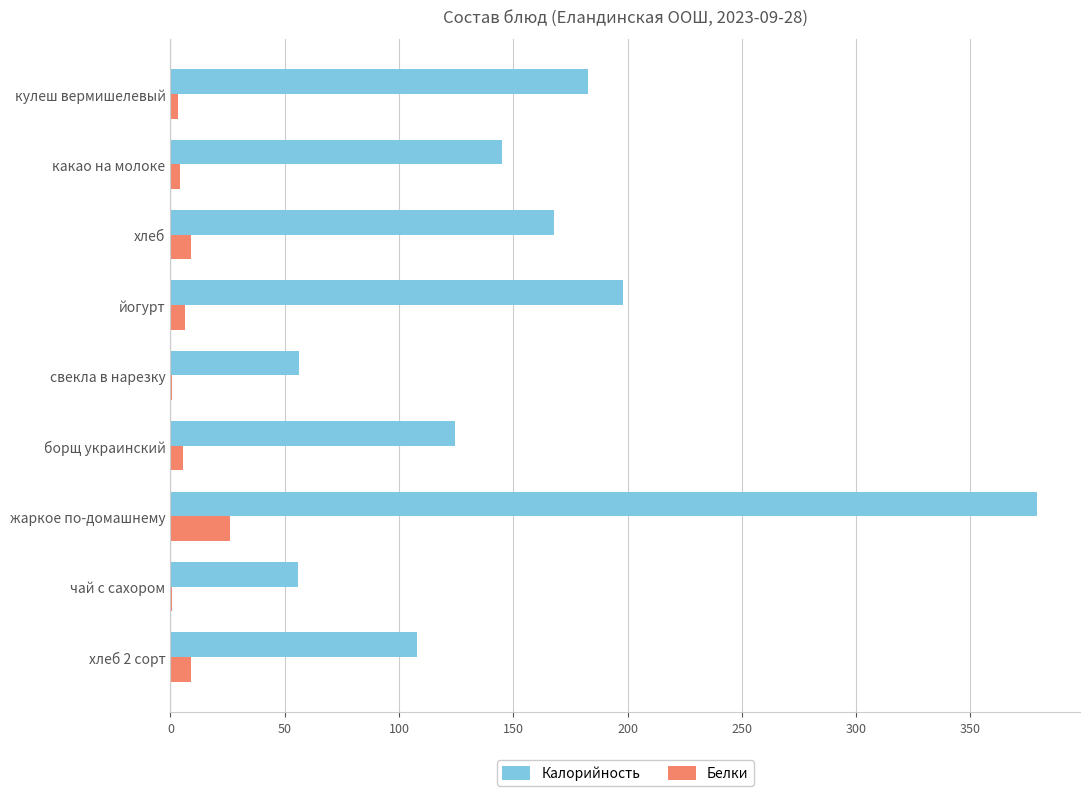

Is the value of Белки at хлеб 2 сорт greater than the value of Калорийность at хлеб?

No